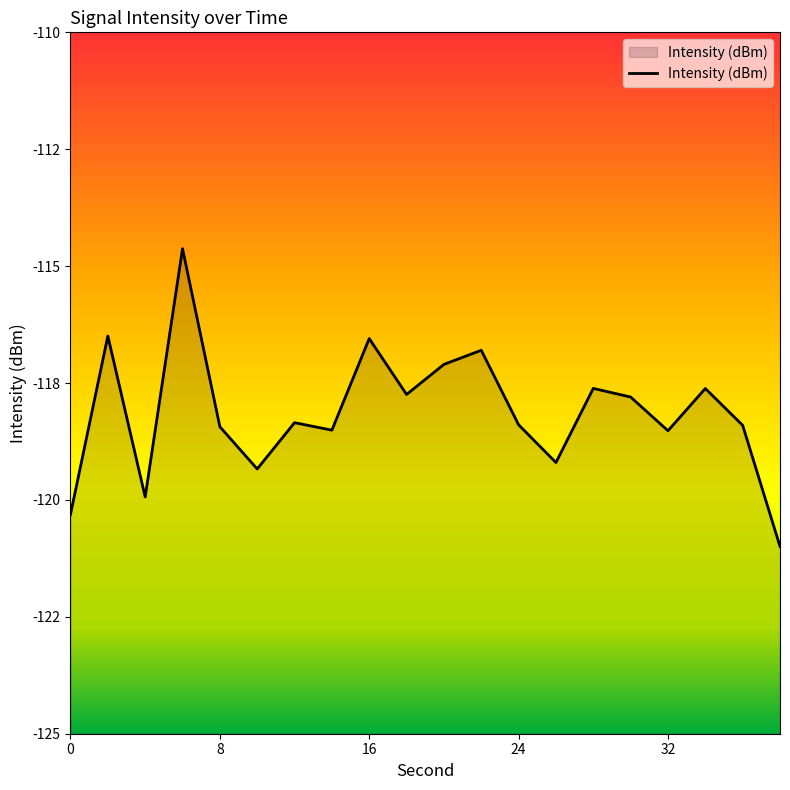

Reading left to right, list all the values displayed in this chart.

-120.3	-116.5	-119.9	-114.6	-118.4	-119.3	-118.3	-118.5	-116.5	-117.7	-117.1	-116.8	-118.4	-119.2	-117.6	-117.8	-118.5	-117.6	-118.4	-121.0